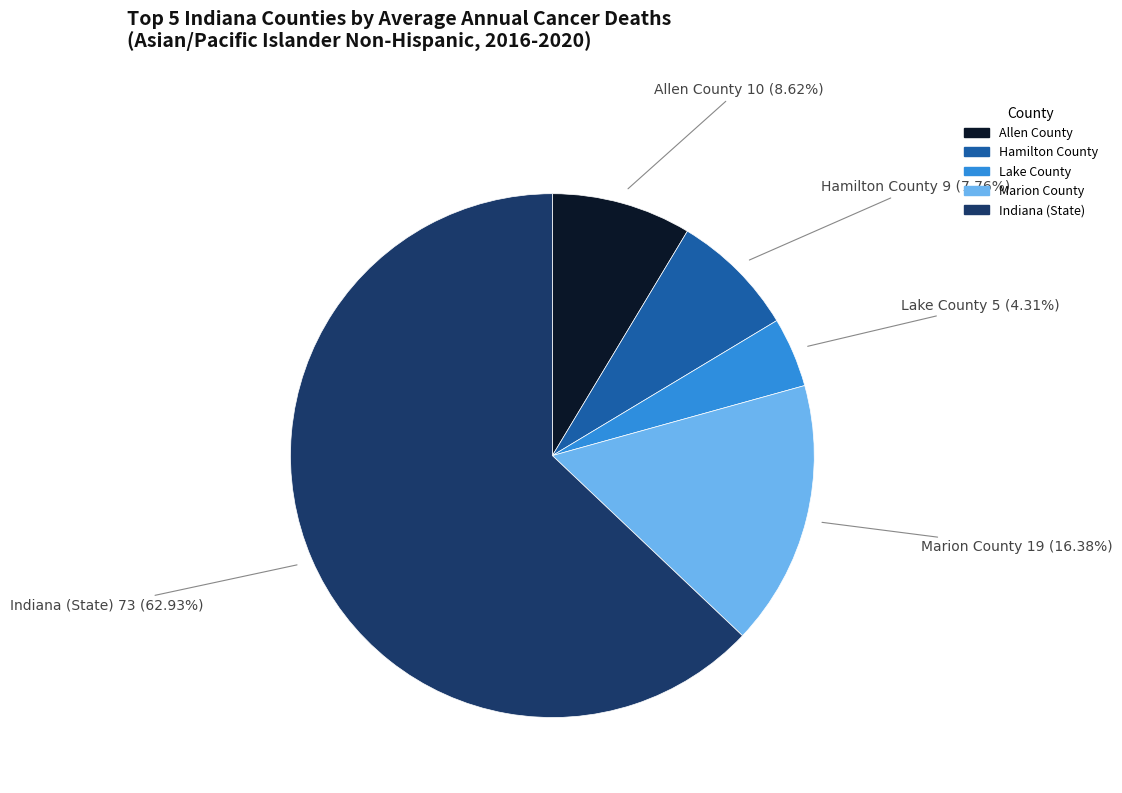

Which category has the biggest portion of the pie?

Indiana (State)